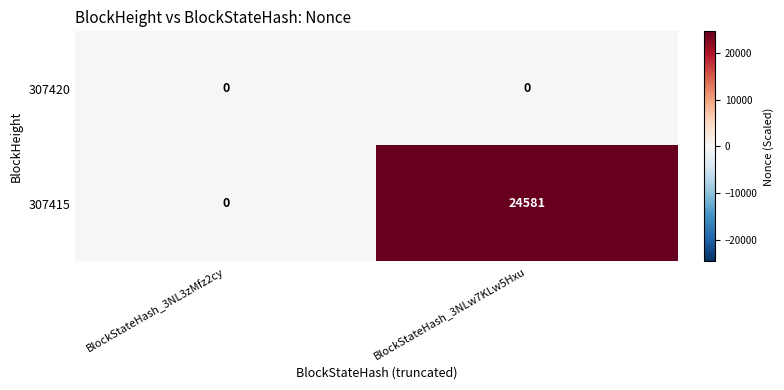

List the series in order of their peak value, lowest first.

307420, 307415